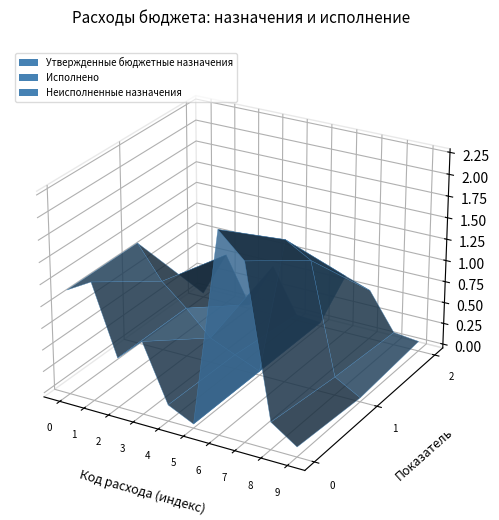

Reading right to left, transcribe all the data shown in this chart.

Утвержденные бюджетные назначения: 914 0113 16 3 01 90200 000=68000.0	914 0113 16 3 01 00590 200=268500.0	914 0113 16 3 01 00590 100=1974800.0	914 0113 16 3 01 00590 000=2243300.0	914 0111 16 4 01 90570 000=1000.0	914 0104 16 4 03 98500 000=141000.0	914 0104 16 2 01 92010 200=791230.0	914 0104 16 2 01 92010 100=526800.0	914 0104 16 2 01 92010 000=1319730.0	914 0102 16 1 01 92020 000=1157200.0
Исполнено: 914 0113 16 3 01 90200 000=0.0	914 0113 16 3 01 00590 200=166505.0	914 0113 16 3 01 00590 100=1438234.7	914 0113 16 3 01 00590 000=1604739.7	914 0111 16 4 01 90570 000=0.0	914 0104 16 4 03 98500 000=120000.0	914 0104 16 2 01 92010 200=244595.1	914 0104 16 2 01 92010 100=526676.4	914 0104 16 2 01 92010 000=772829.9	914 0102 16 1 01 92020 000=1157113.4
Неисполненные назначения: 914 0113 16 3 01 90200 000=68000.0	914 0113 16 3 01 00590 200=101995.0	914 0113 16 3 01 00590 100=536565.3	914 0113 16 3 01 00590 000=638560.3	914 0111 16 4 01 90570 000=1000.0	914 0104 16 4 03 98500 000=21000.0	914 0104 16 2 01 92010 200=546634.9	914 0104 16 2 01 92010 100=123.6	914 0104 16 2 01 92010 000=546900.1	914 0102 16 1 01 92020 000=86.5